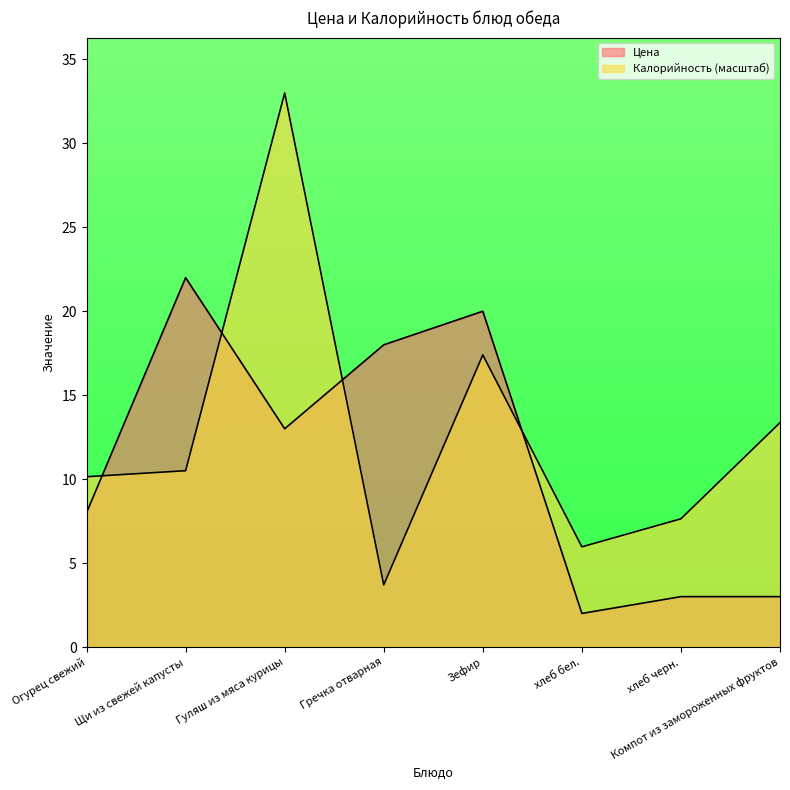

Rank the categories by Калорийность value from highest to lowest.

Гуляш из мяса курицы, Зефир, Компот из замороженных фруктов, Щи из свежей капусты, Огурец свежий, хлеб черн., хлеб бел., Гречка отварная